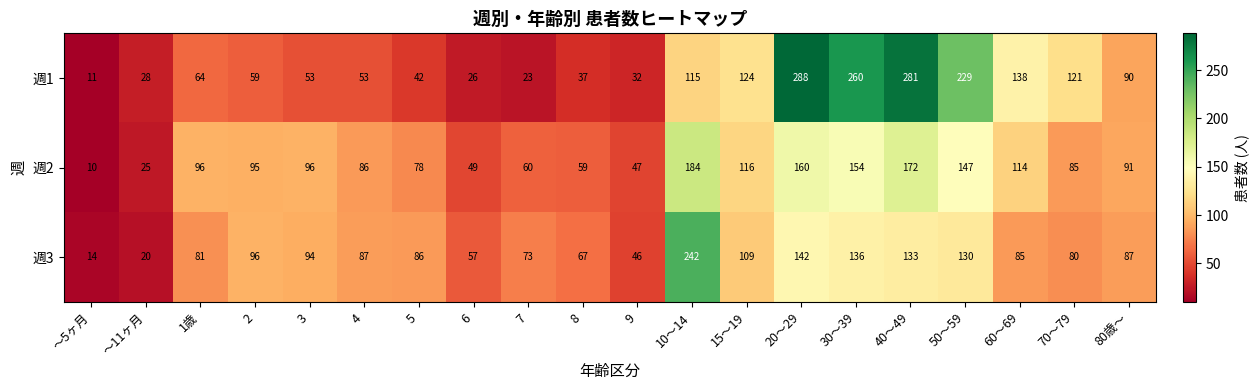

True or false: 週2 has a value of 60 at 7.

True